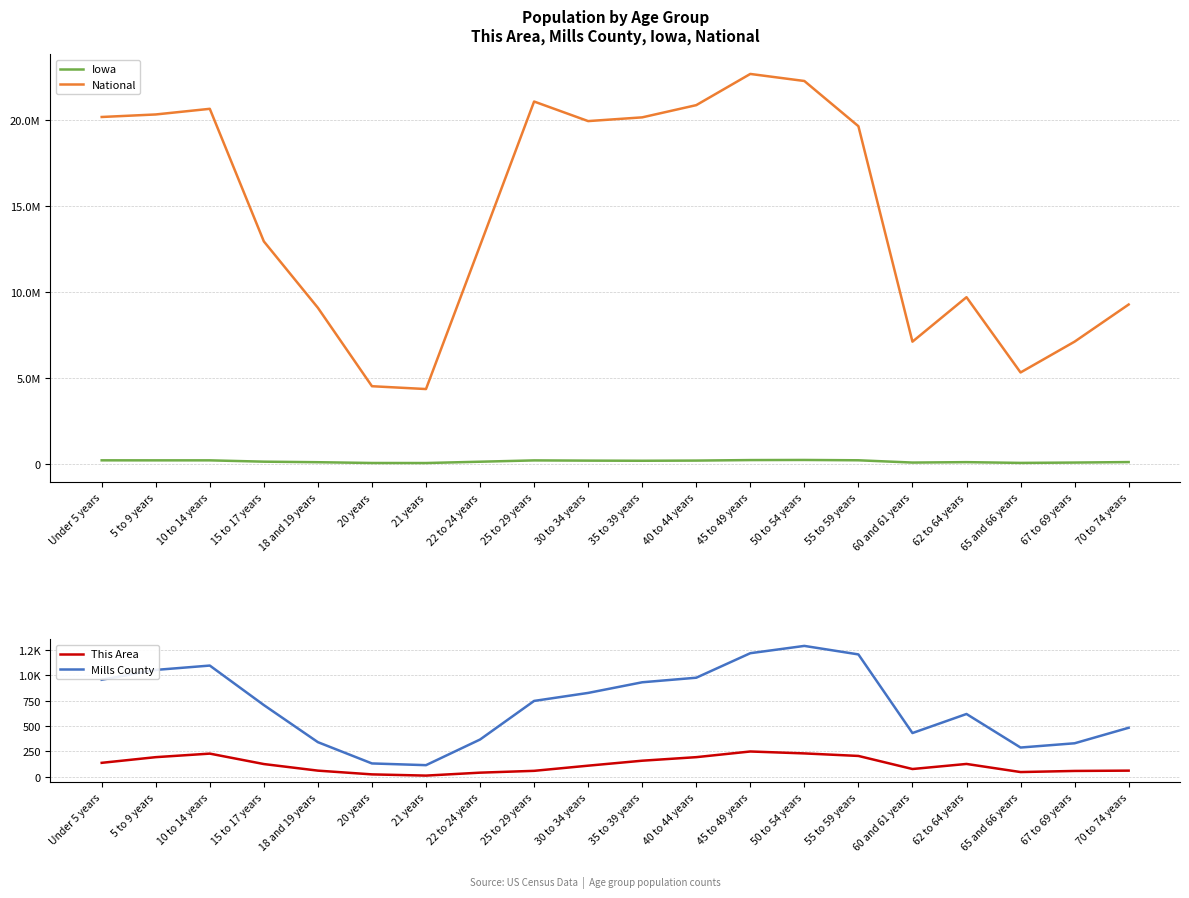

What position from the left is 5 to 9 years?

2